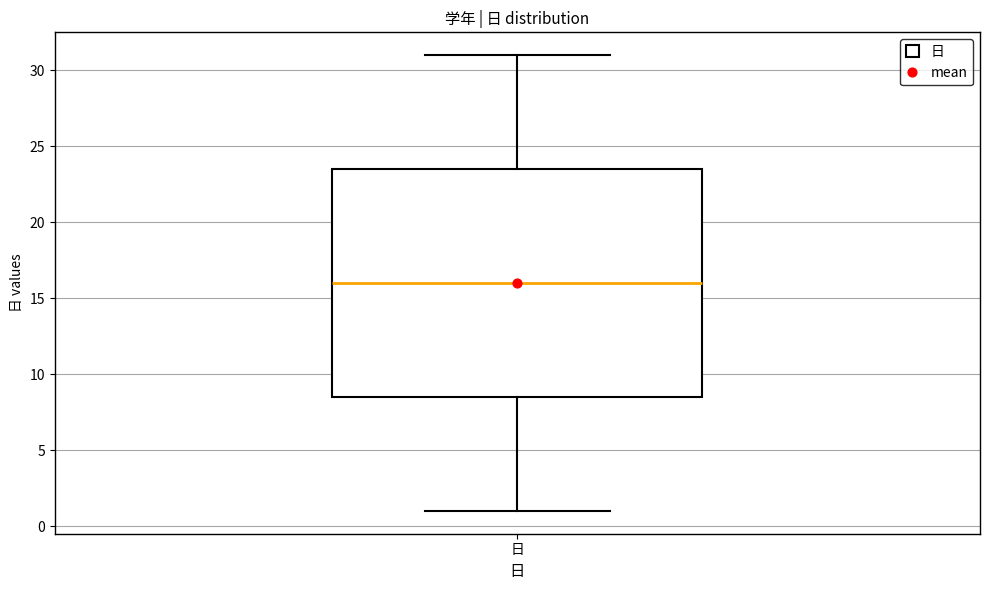

Where is the lower edge of the box for 日 on the y-axis? The values are not printed on the chart, so give them approximately, as read against the axis.

8.5